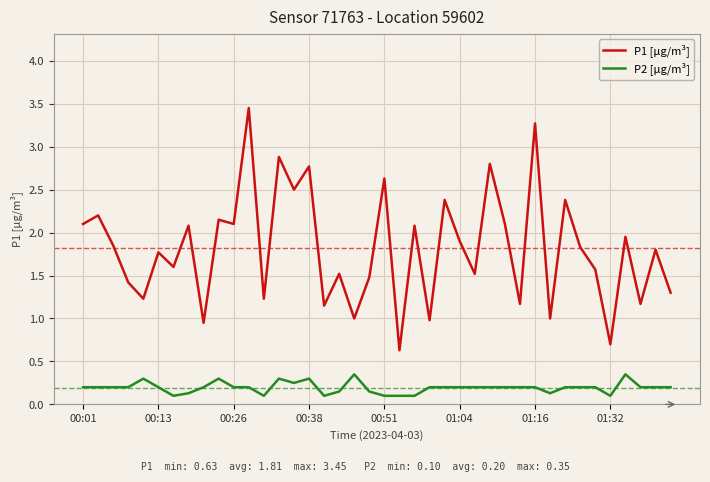

Which series has the largest range (max minus min)?

P1 [µg/m³]